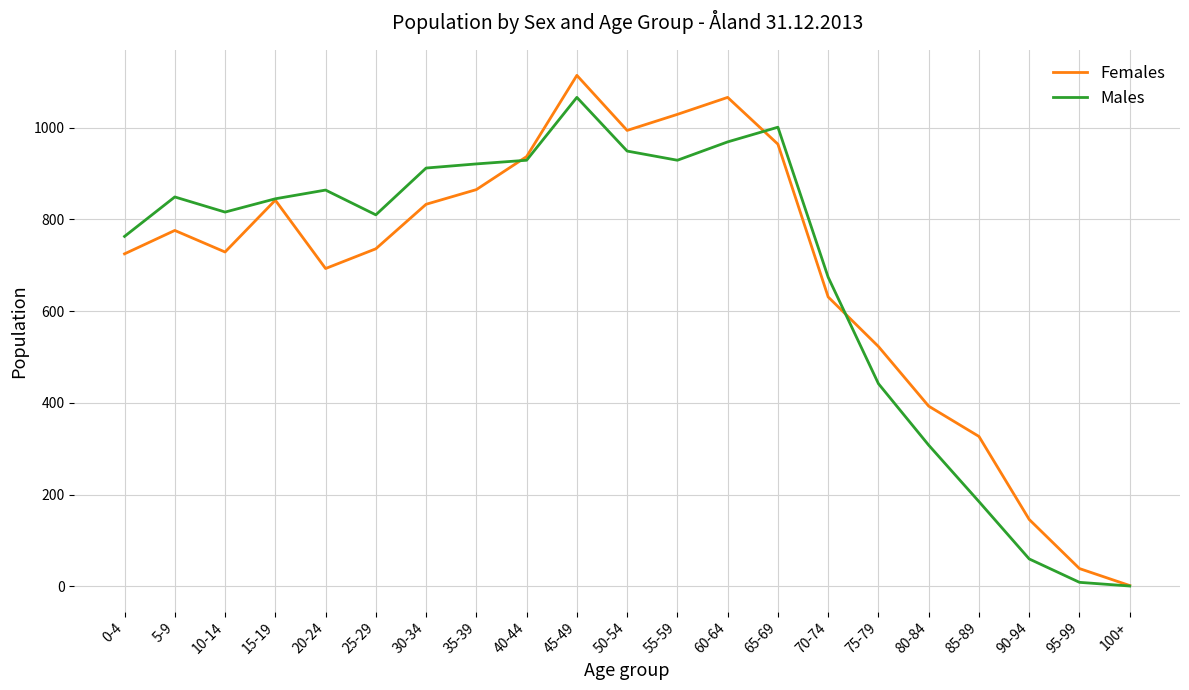

At 20-24, list the series in order from largest to smallest.

Males, Females